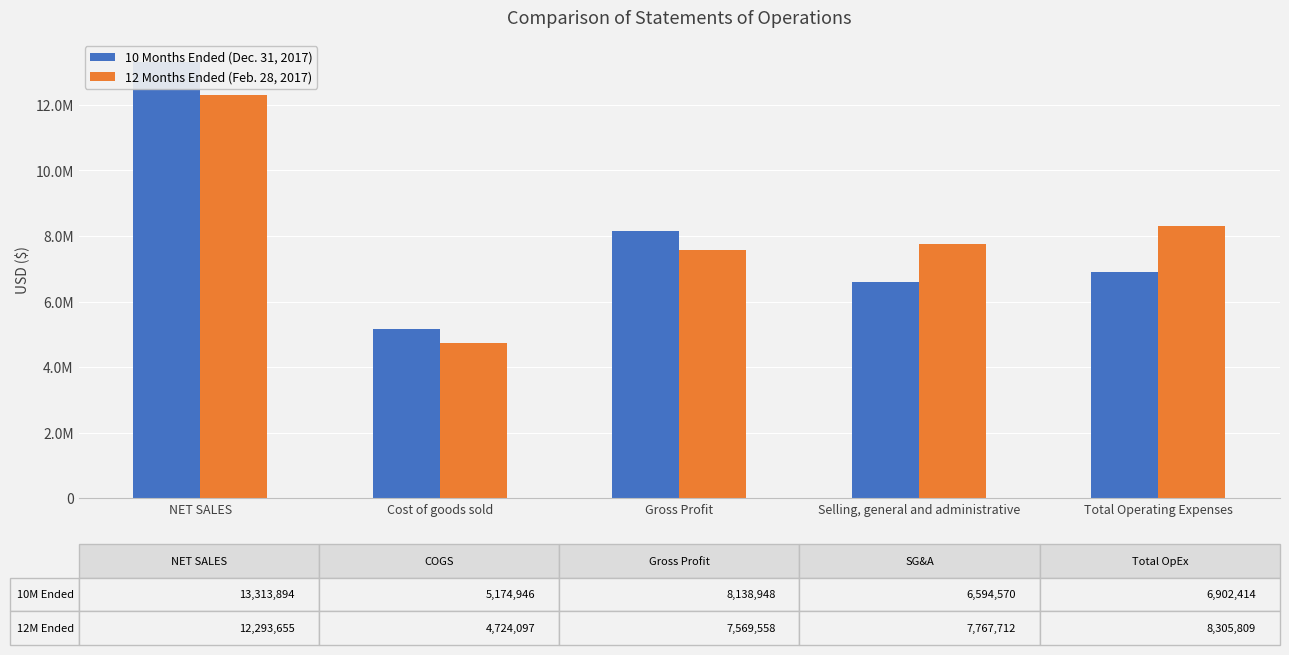

Which has a higher value, Cost of goods sold or Gross Profit?

Gross Profit